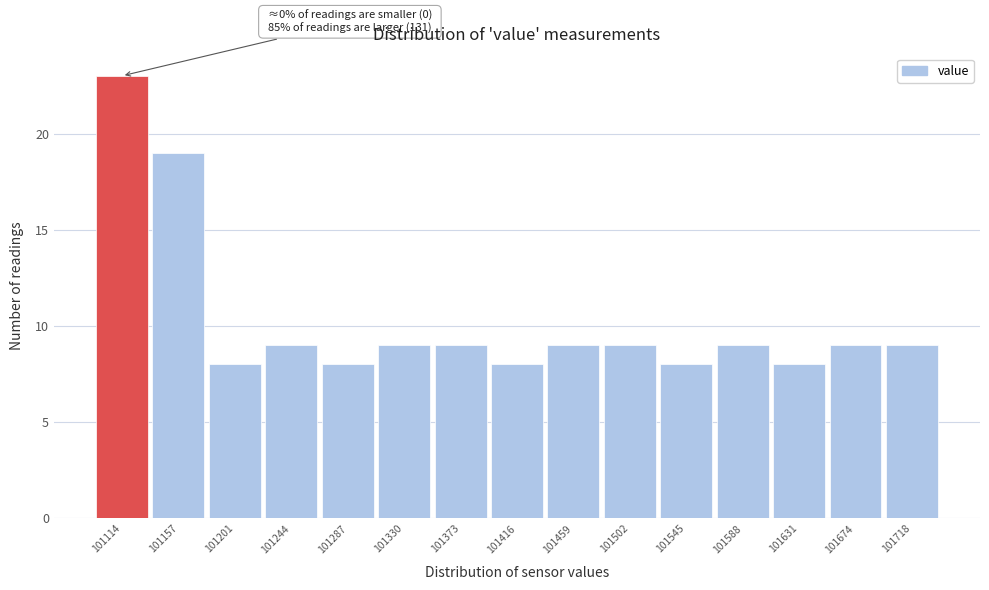

Reading left to right, what are all the values shown in this chart?

23	19	8	9	8	9	9	8	9	9	8	9	8	9	9